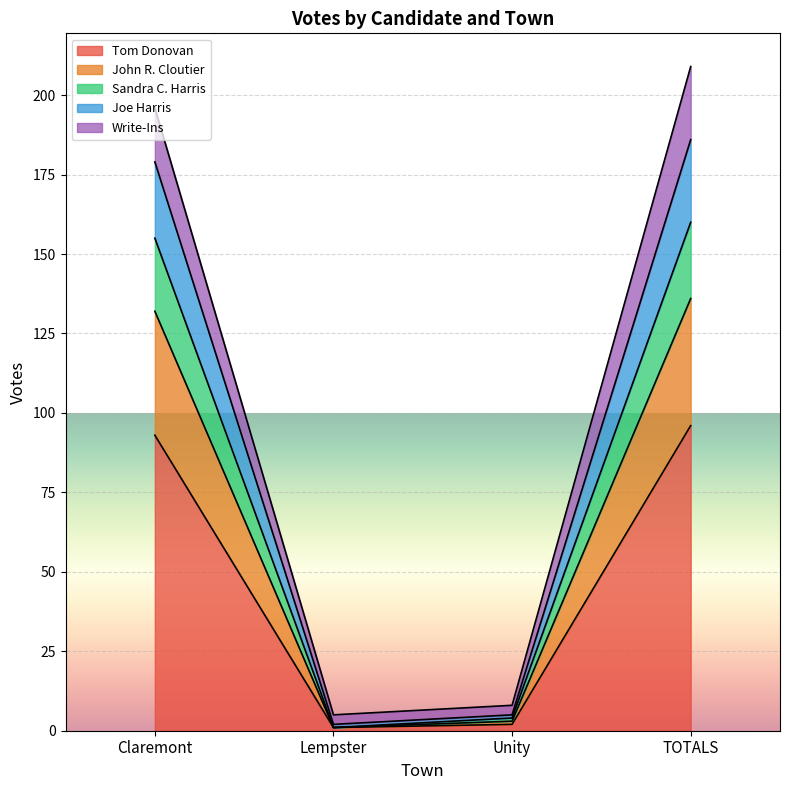

True or false: John R. Cloutier and Sandra C. Harris intersect in this chart.

False